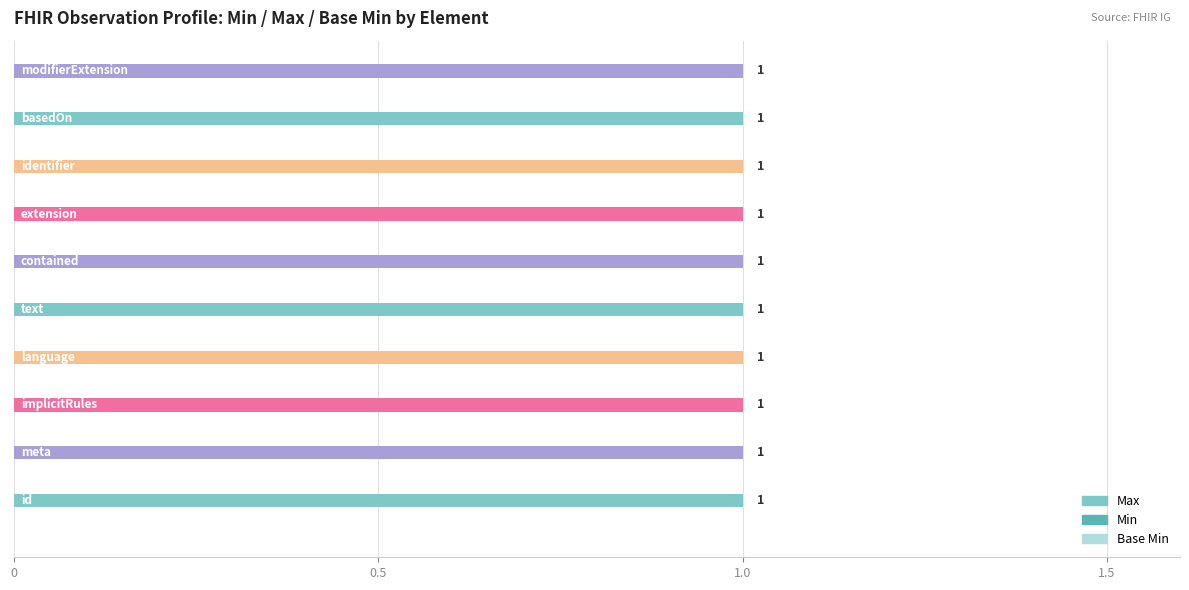

Where is Min nearest to the value 0?

Observation.id